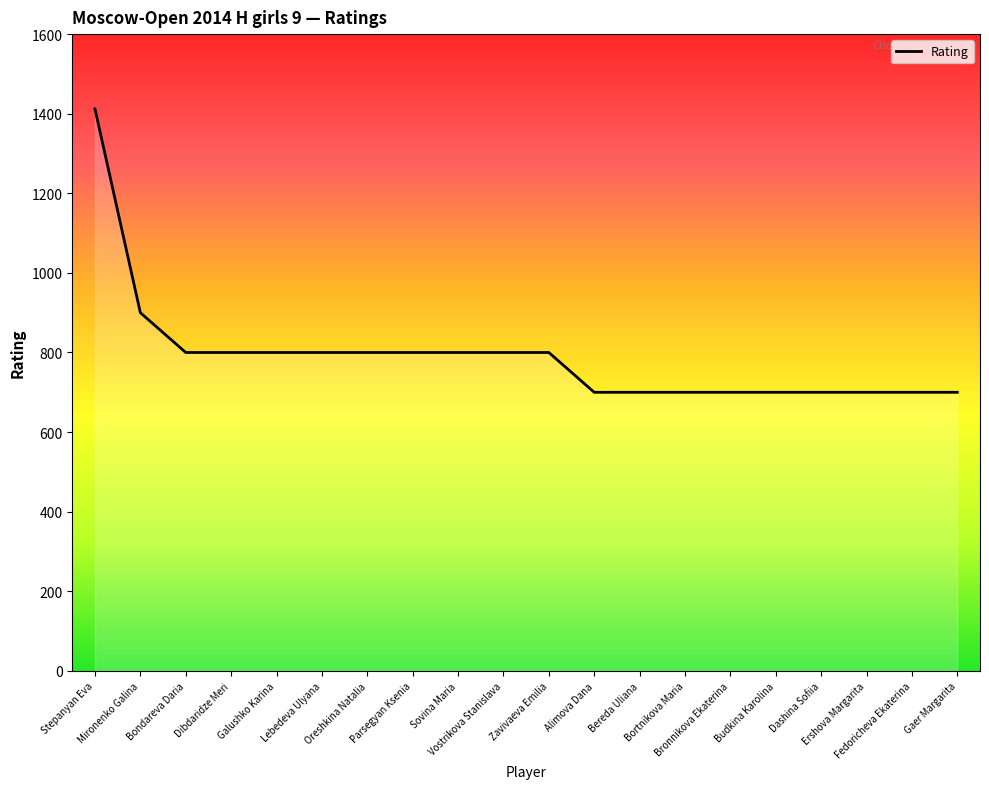

How many lines are shown in the chart?

1